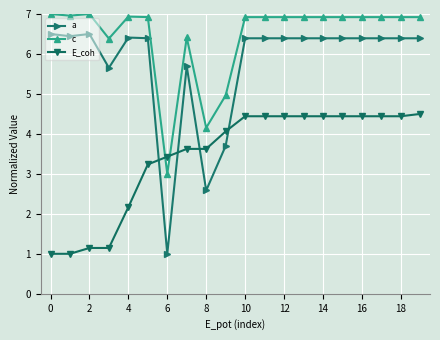

Which series has the widest spread of values?

a